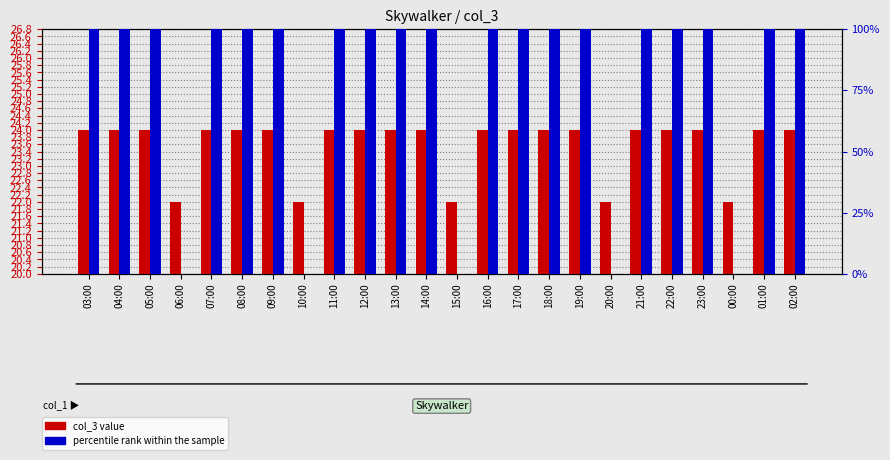

Is the value of percentile rank within the sample at 17:00 greater than the value of col_3 value at 09:00?

Yes